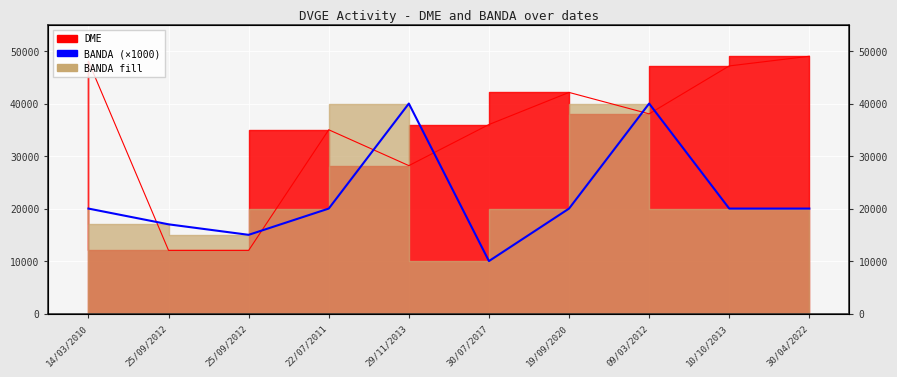

How many interior local peaks does the BANDA series have?

2